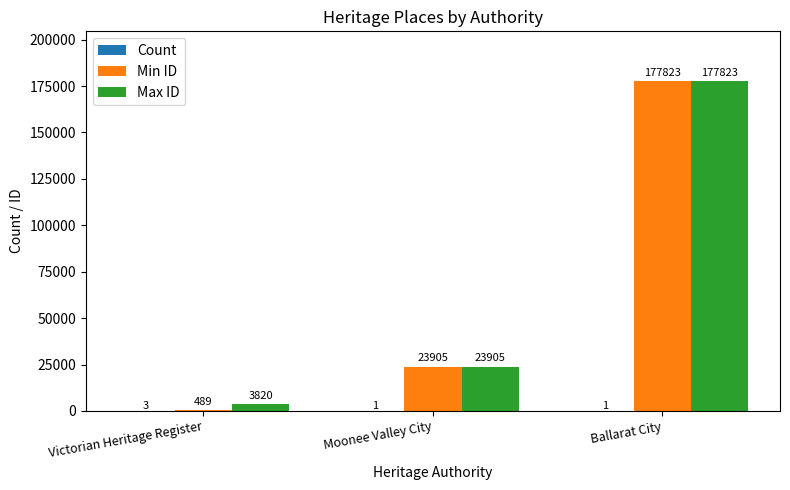

How many groups of bars are there?

3